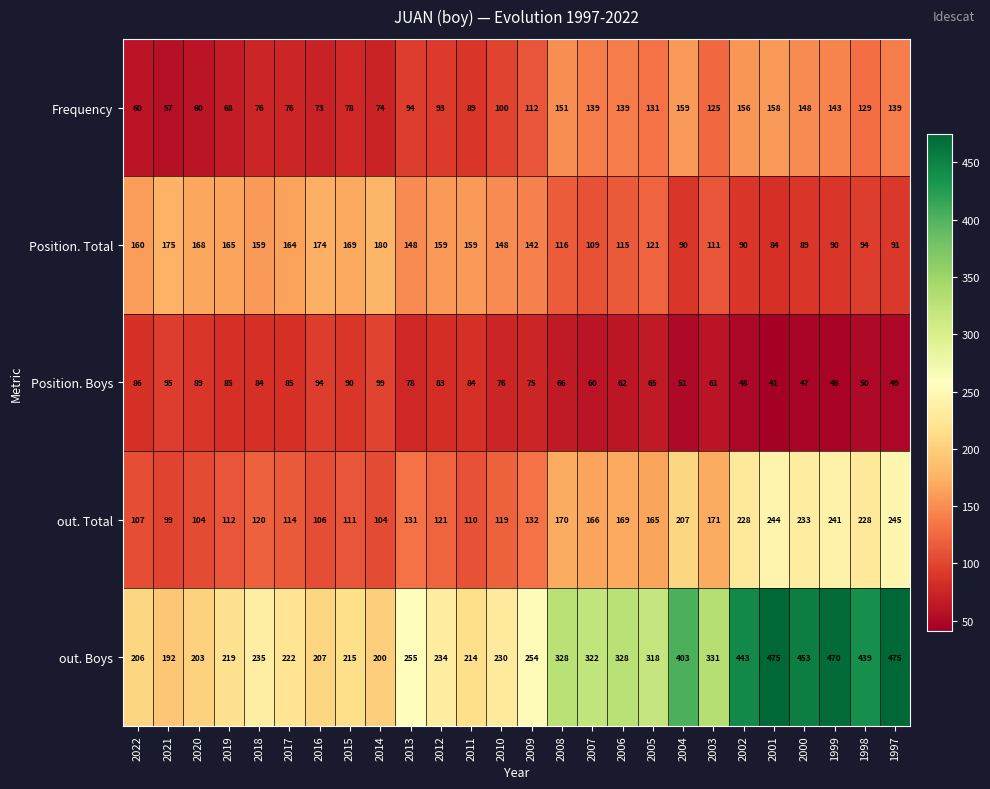

What is the difference between the Position. Total values at 2007 and 1998?

15